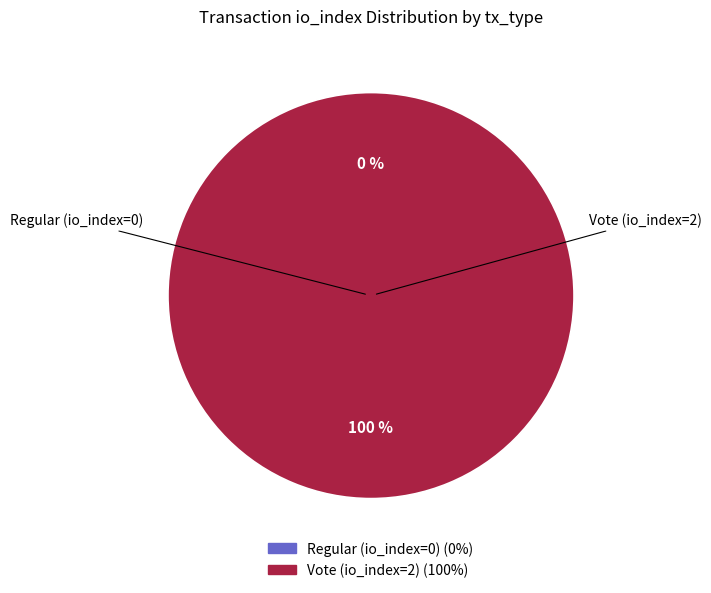

Is there any slice that represents more than half of the pie?

Yes